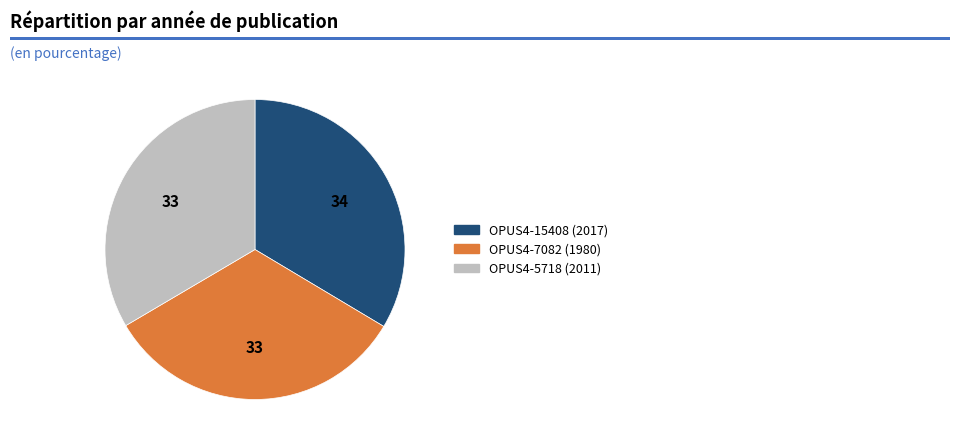

Combined, do OPUS4-5718 and OPUS4-15408 account for over 50%?

Yes